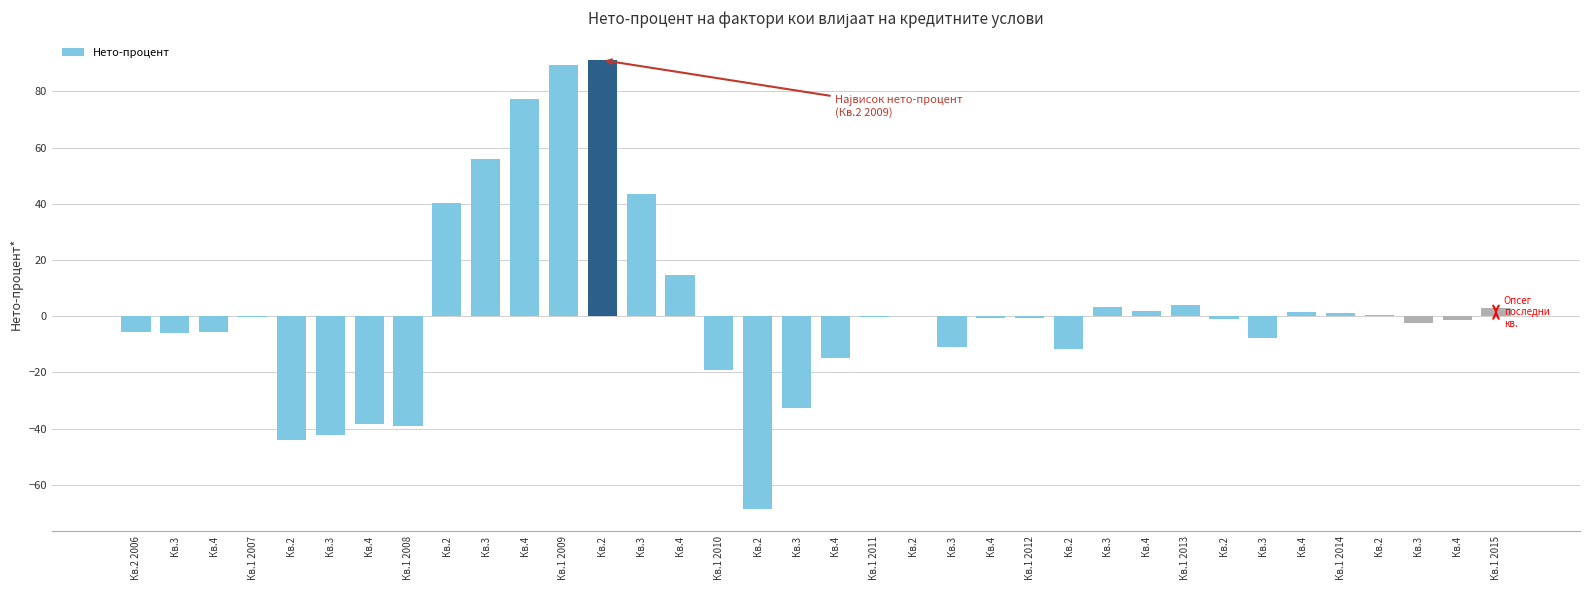

What is the difference between the maximum and second lowest values?

135.2